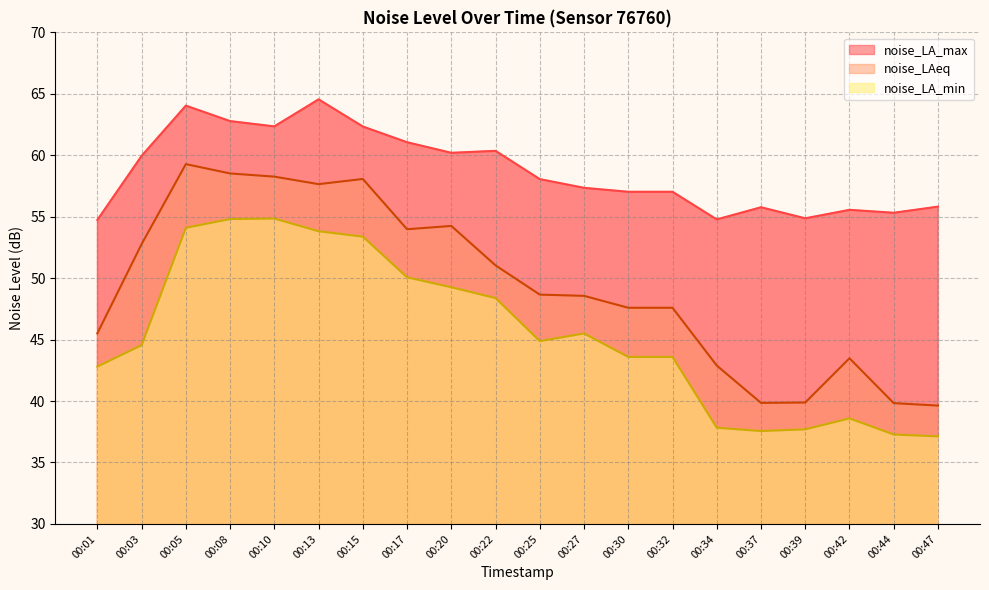

How many lines are shown in the chart?

3